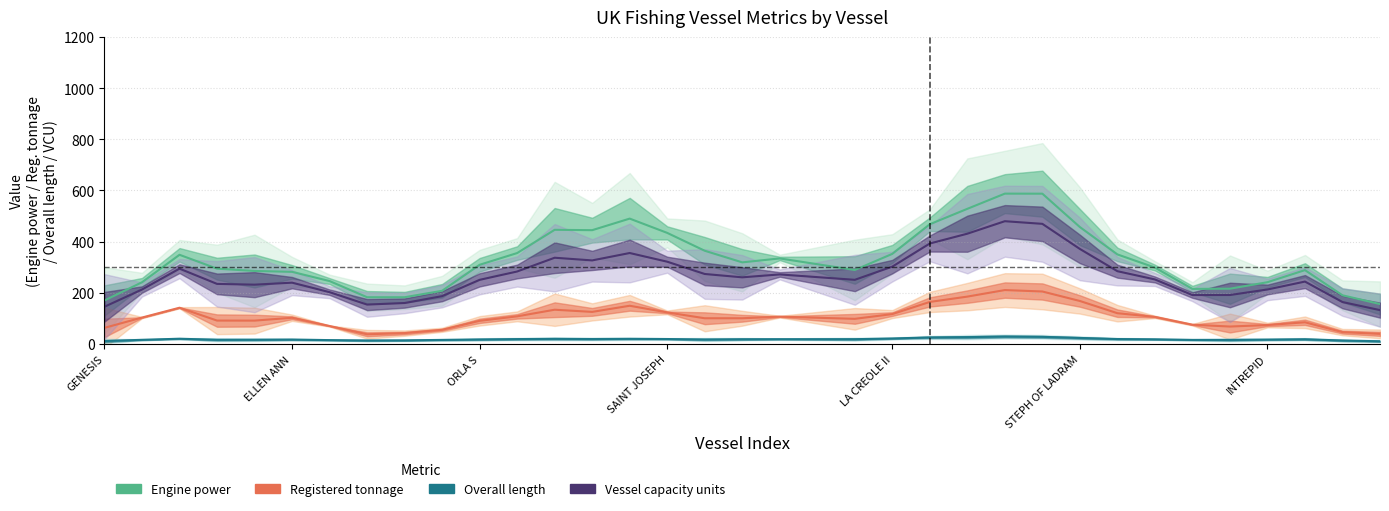

Reading right to left, extract all data points from this chart.

Engine power: 156.1	190.3	288.7	241.5	216.1	215.3	298.7	350.1	457.0	587.4	587.6	528.2	468.0	352.2	289.2	334.4	319.0	364.4	434.2	490.0	444.8	446.2	355.4	309.6	208.0	182.8	182.8	246.0	282.0	285.4	294.4	348.6	241.2	170.2
Registered tonnage: 39.6	46.5	84.9	74.1	68.2	75.4	106.0	120.4	168.1	205.2	210.8	185.2	164.4	117.0	98.4	107.0	100.6	100.6	123.5	149.5	125.5	134.0	108.1	90.6	55.5	42.6	38.0	70.3	102.6	91.4	91.6	141.8	103.4	63.2
Overall length: 10.7	13.7	18.6	17.3	16.0	16.1	18.4	19.4	23.7	28.0	29.2	26.9	25.7	21.6	18.9	18.9	18.6	17.6	19.5	20.3	19.5	20.2	19.2	17.8	16.0	14.2	13.7	15.2	17.4	16.7	16.5	20.6	16.4	11.5
Vessel capacity units: 132.4	164.0	244.0	213.1	191.5	191.3	252.3	284.5	371.5	469.5	479.8	431.0	392.7	302.4	250.8	271.9	260.6	273.6	321.6	355.6	326.6	337.1	283.4	250.7	187.1	160.2	154.1	202.5	239.7	231.9	234.9	294.5	212.9	145.6